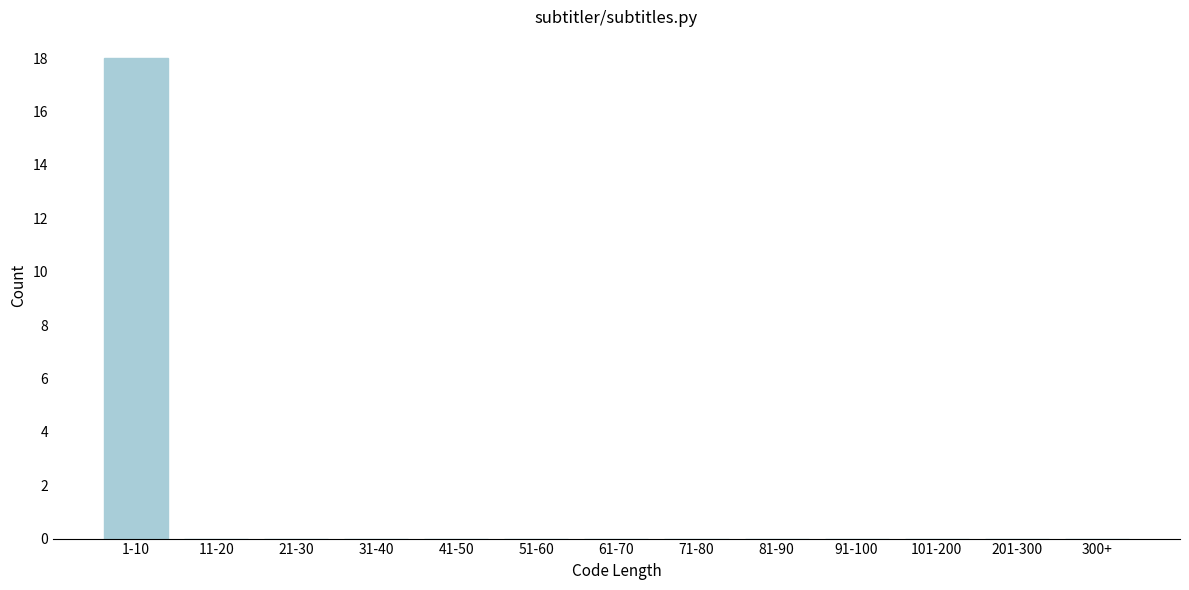

Reading left to right, transcribe all the data shown in this chart.

1-10=18	11-20=0	21-30=0	31-40=0	41-50=0	51-60=0	61-70=0	71-80=0	81-90=0	91-100=0	101-200=0	201-300=0	300+=0